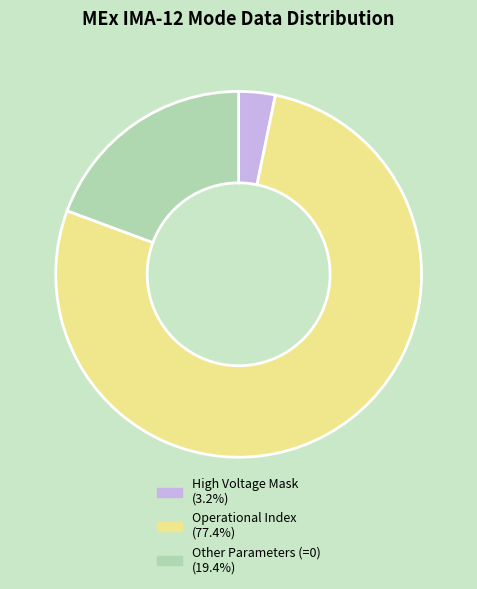

Is there a majority slice in this chart?

Yes